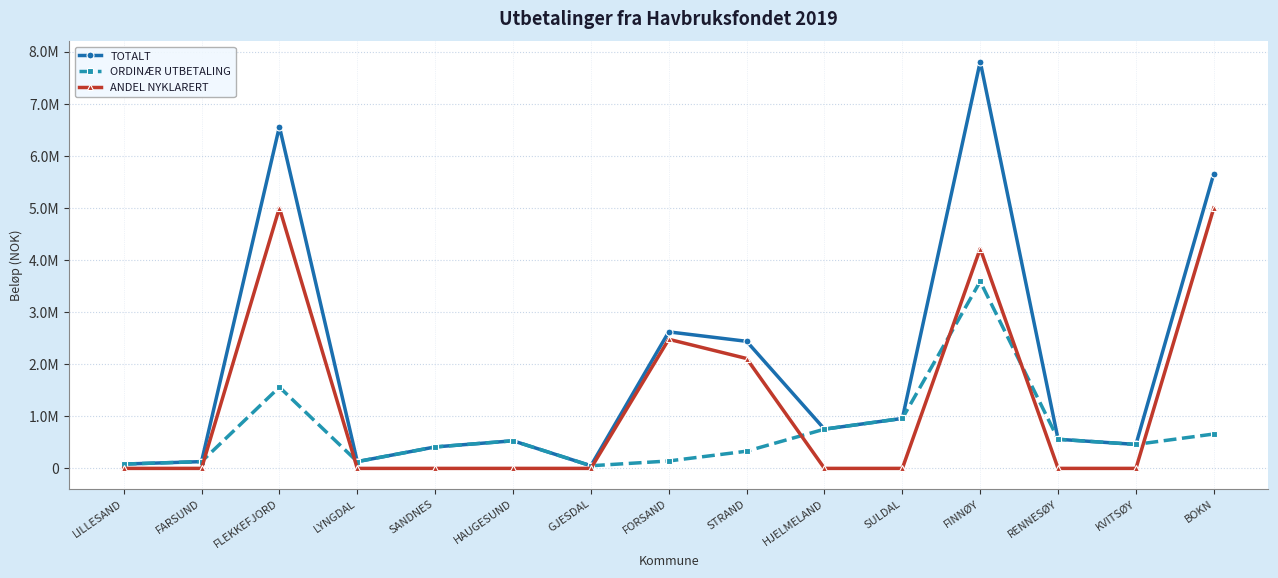

How many interior local peaks does the ORDINÆR UTBETALING series have?

3